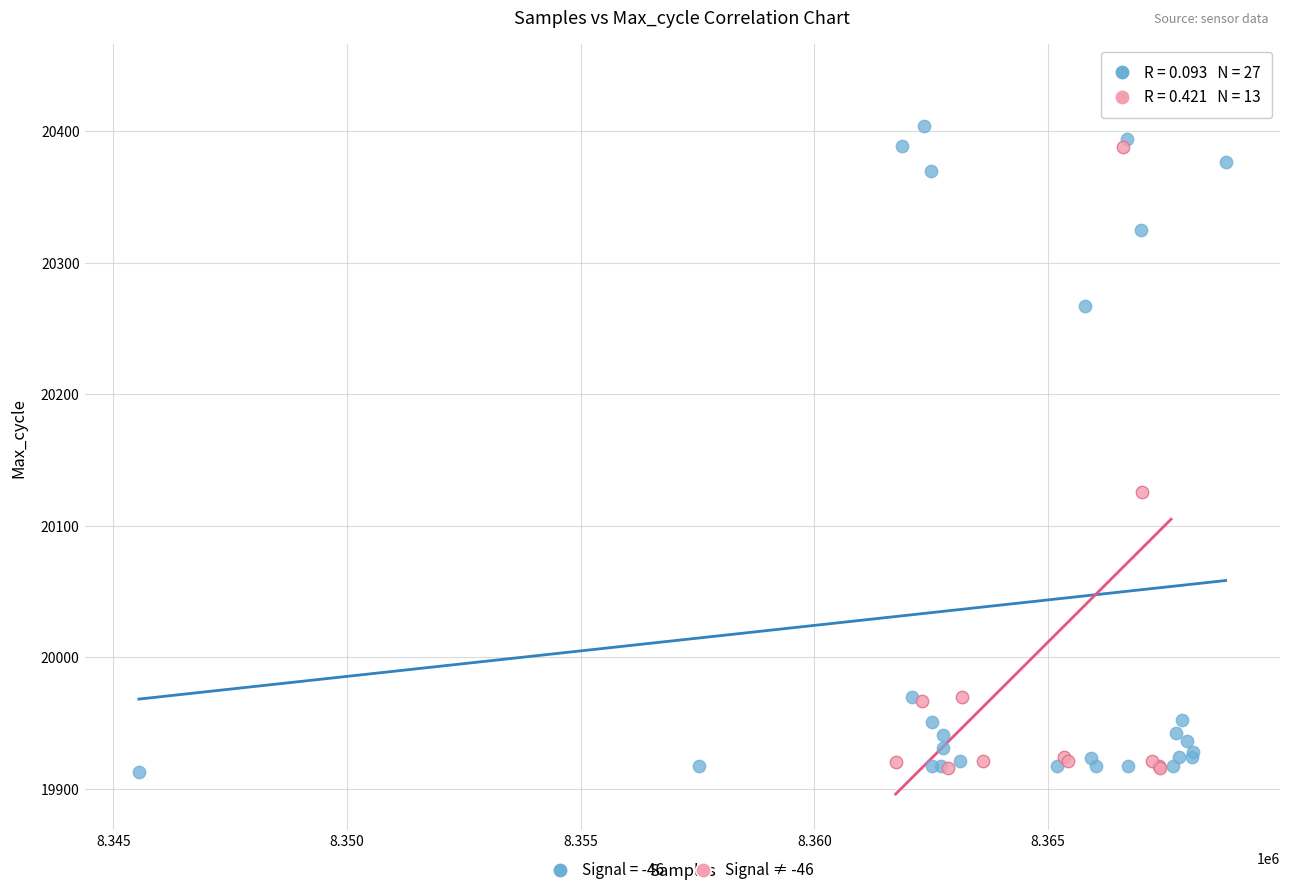

Which series reaches the maximum Y coordinate?

Signal ≠ -46